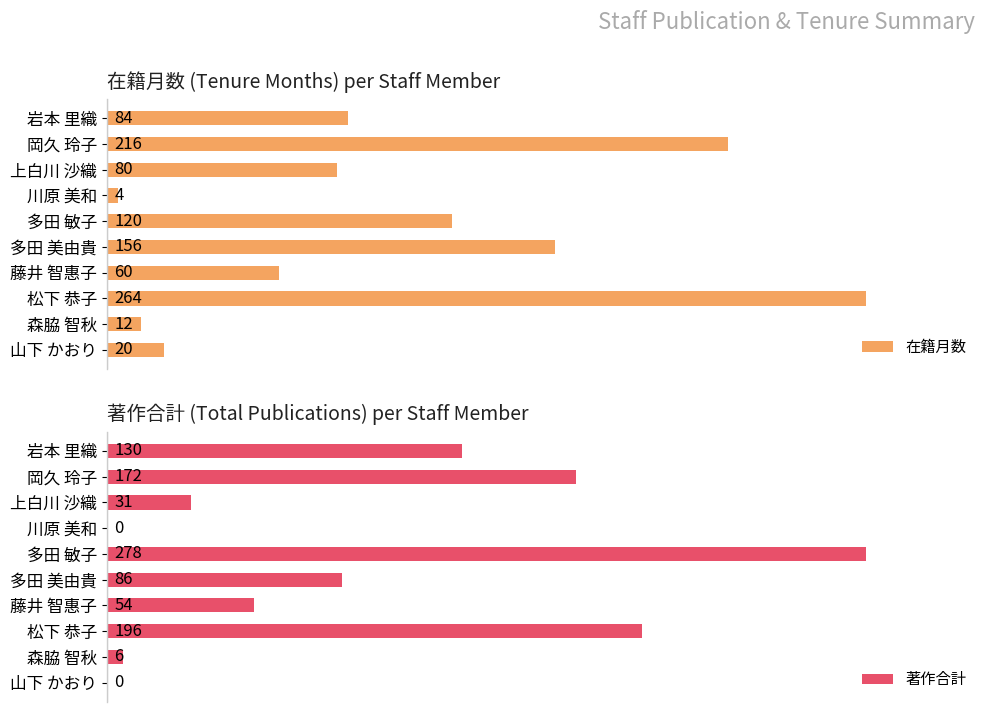

List the labels in order of 在籍月数 value, largest first.

松下 恭子, 岡久 玲子, 多田 美由貴, 多田 敏子, 岩本 里織, 上白川 沙織, 藤井 智惠子, 山下 かおり, 森脇 智秋, 川原 美和